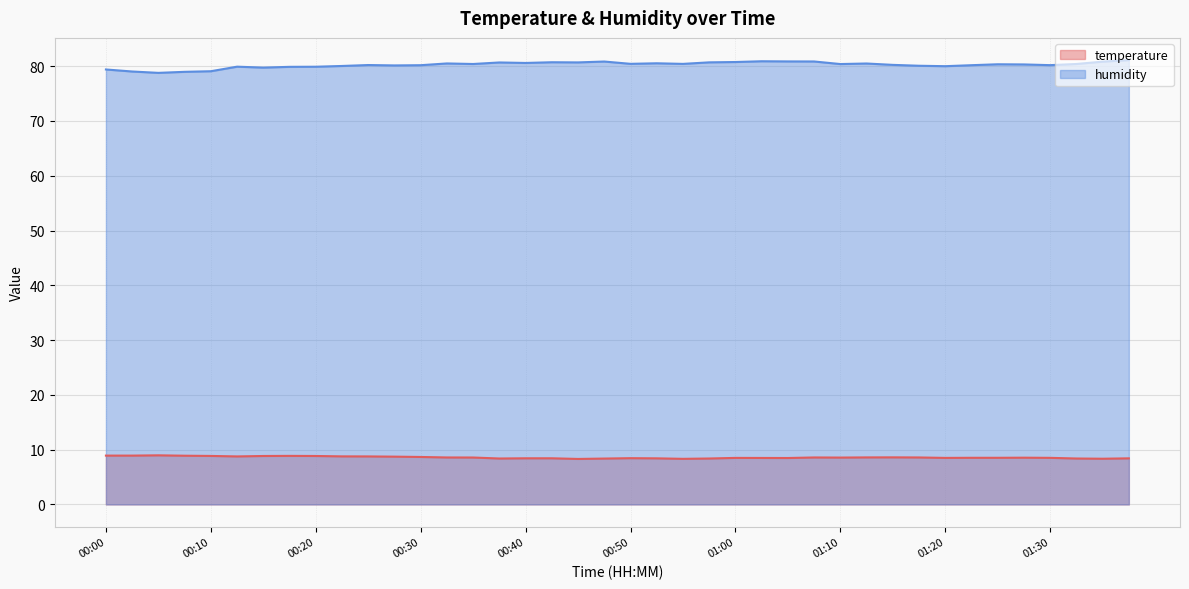

List the series in order of their peak value, lowest first.

temperature, humidity